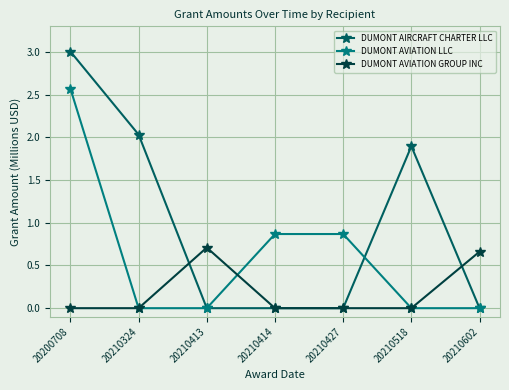

The DUMONT AVIATION LLC series shows 1.4 at 20210414. True or false?

False